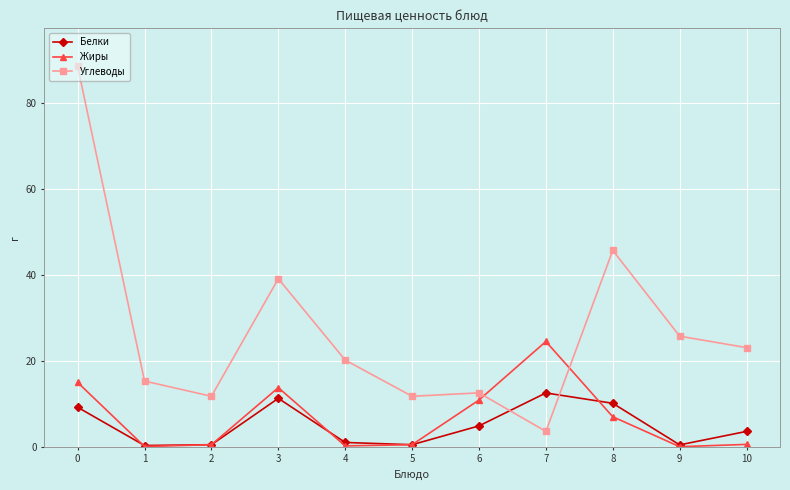

How many series are shown in this chart?

3